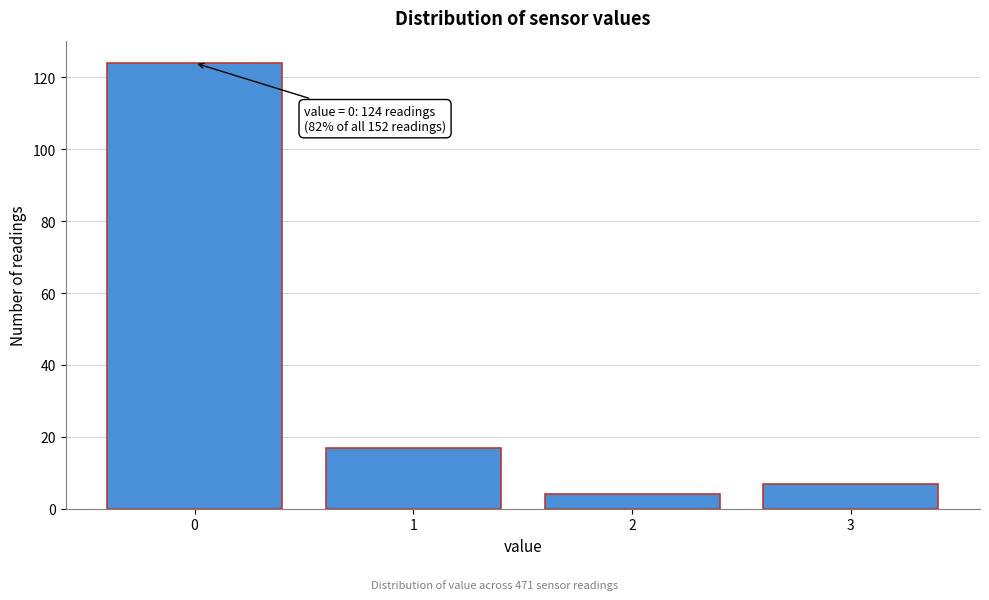

Reading left to right, transcribe all the data shown in this chart.

0=124	1=17	2=4	3=7